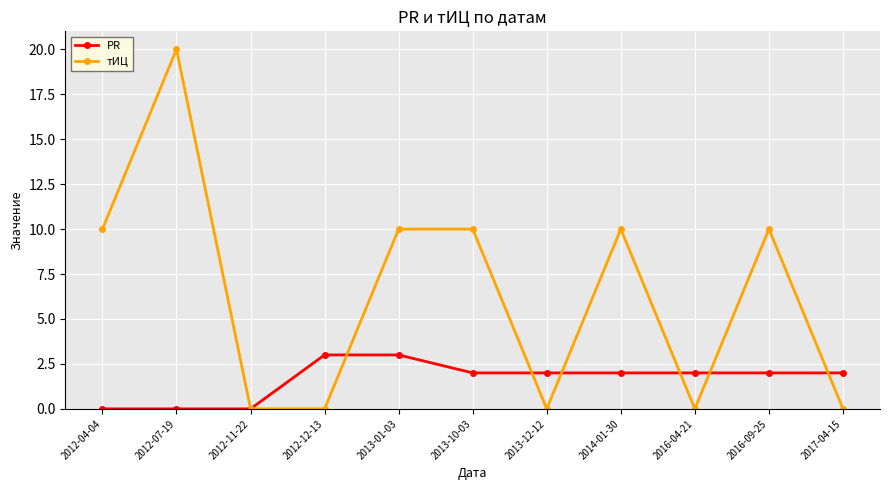

What is the highest value of the PR series?

3